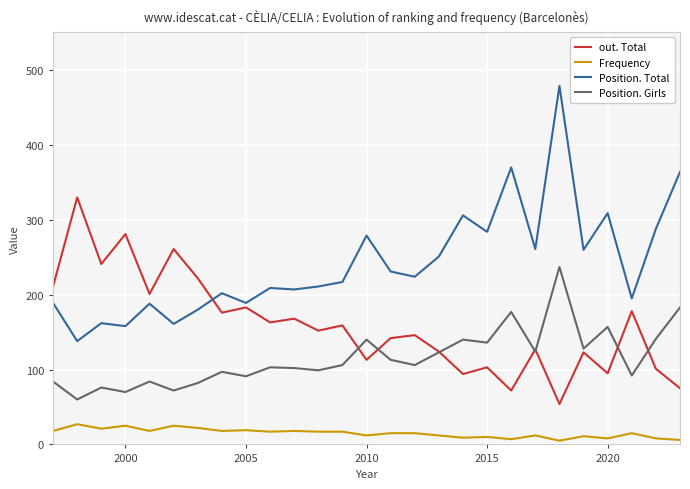

Which series has the largest total across all categories?

Position. Total